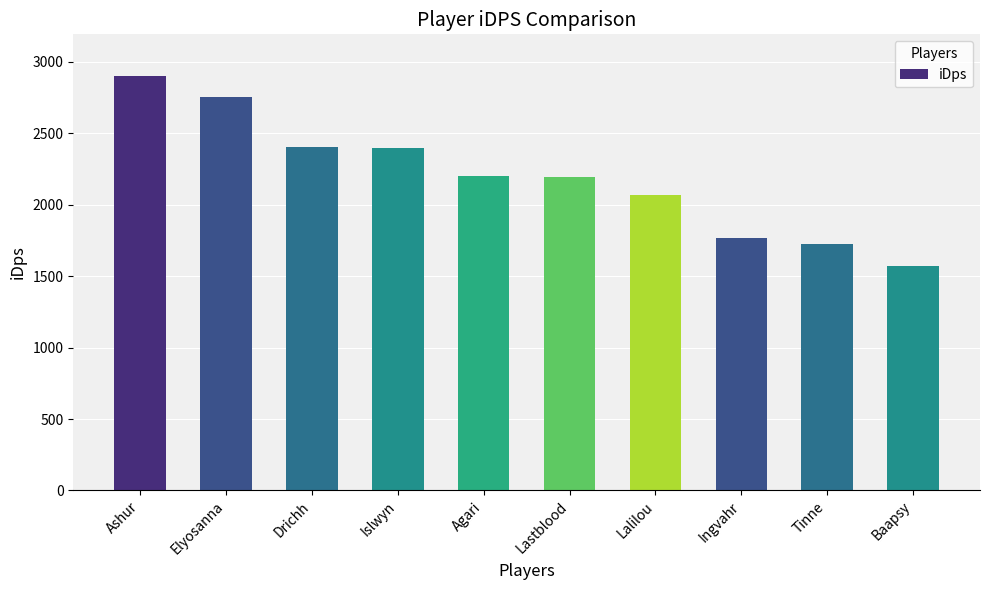

What is the label of the 3rd bar from the left?

Drichh